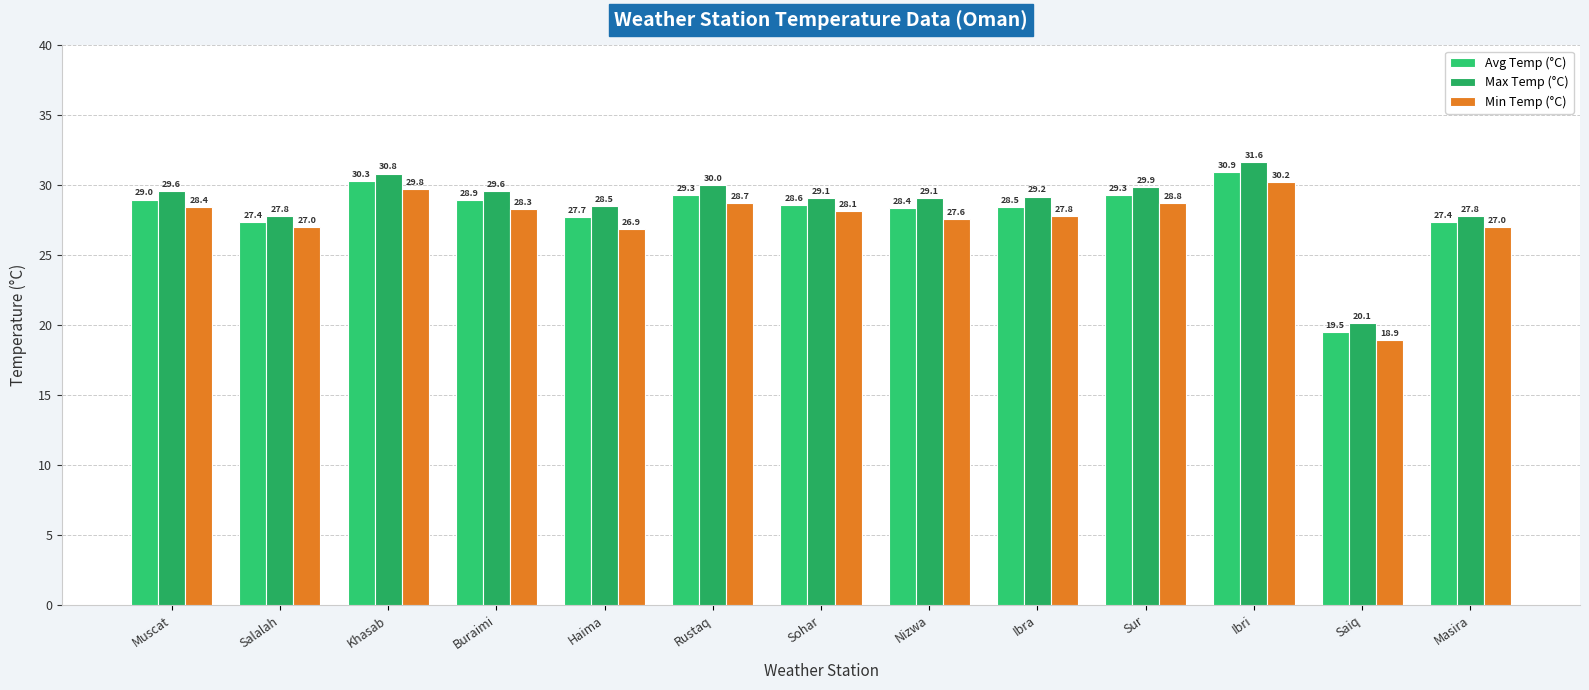

What value does the Min Temp (°C) series have at Ibra?

27.8